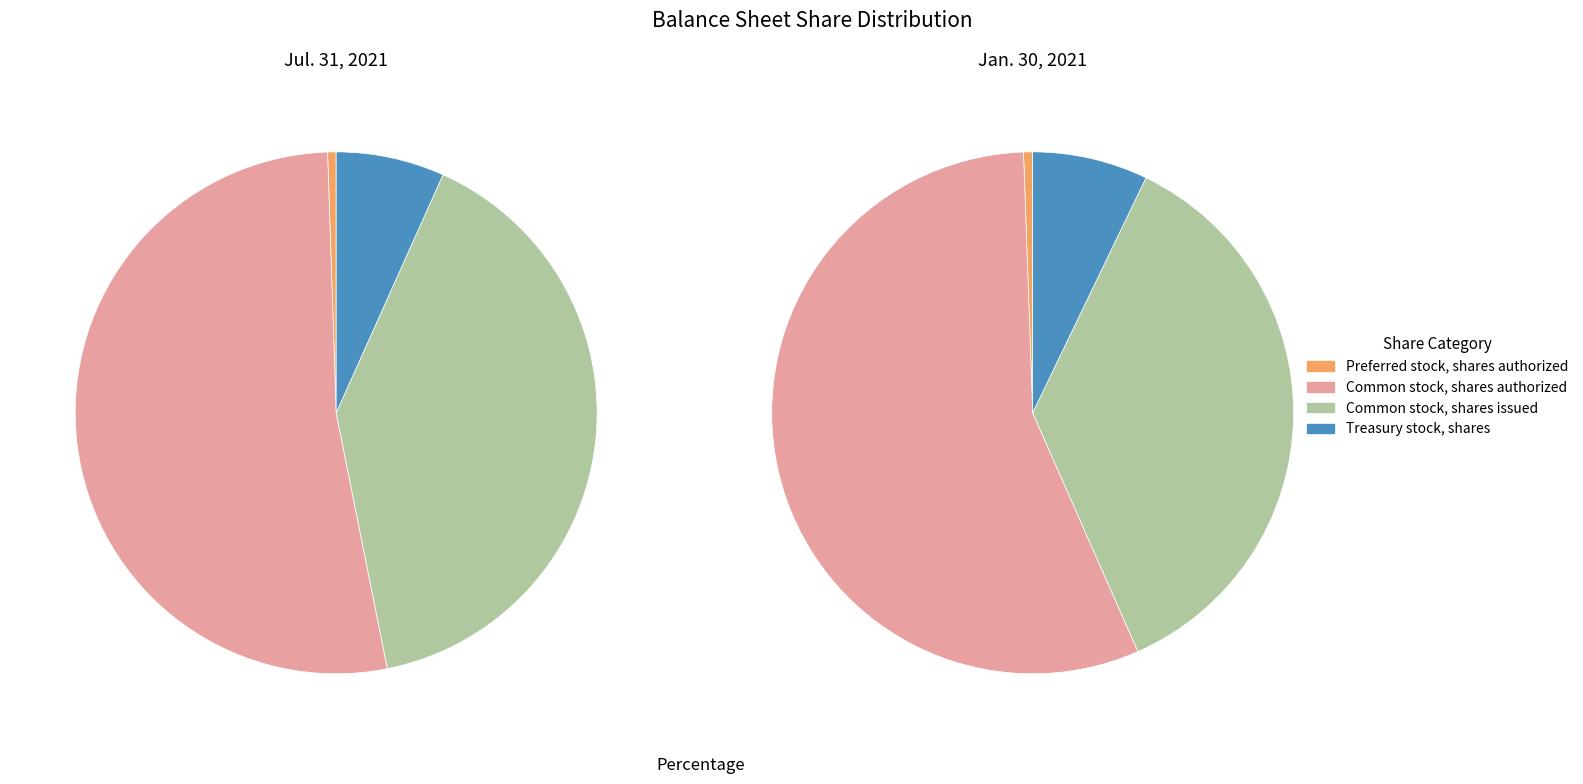

To the nearest percent, what percentage of the pie is Common stock, shares authorized?

53%